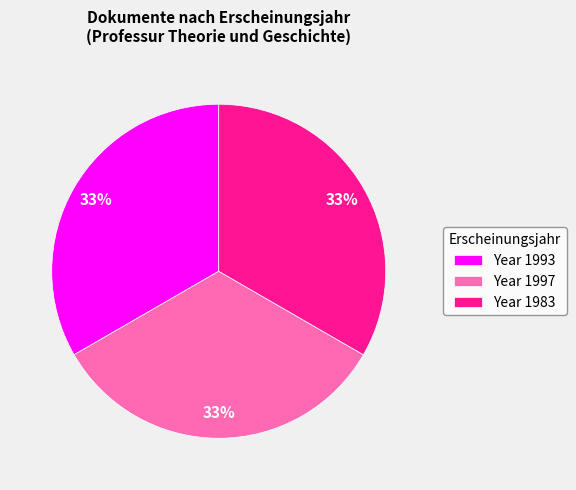

To the nearest percent, what percentage of the pie is Year 1993?

33%